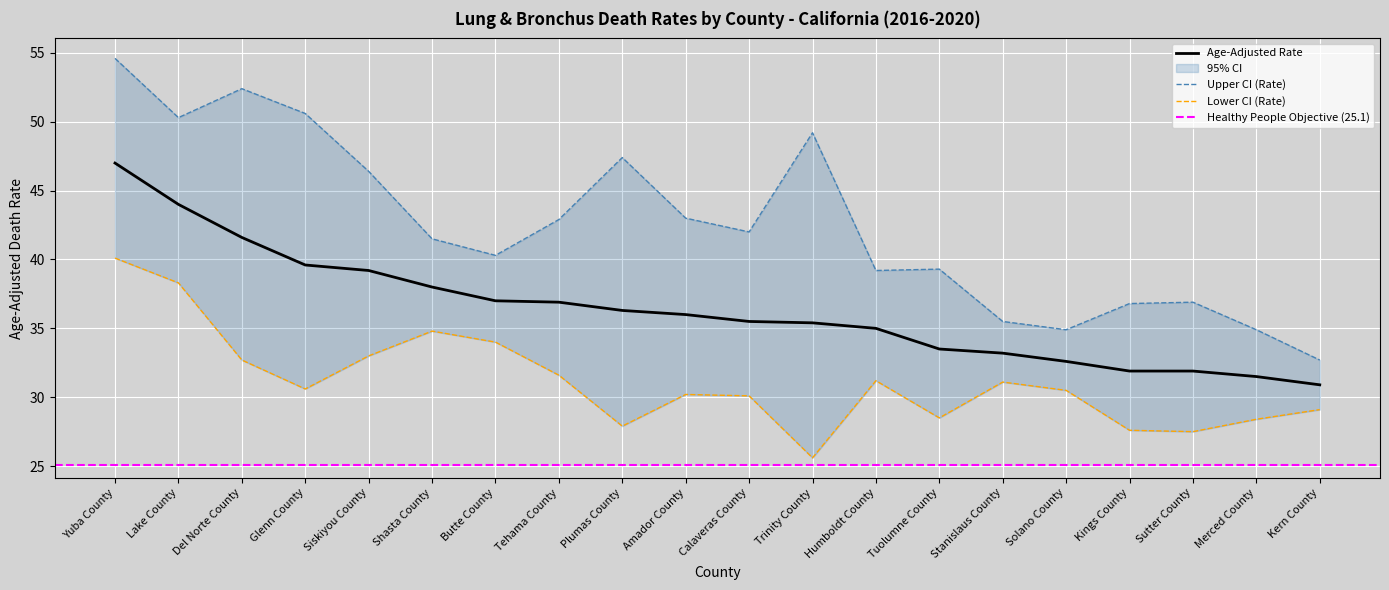

What is the difference between the Age-Adjusted Rate values at Stanislaus County and Solano County?

0.6